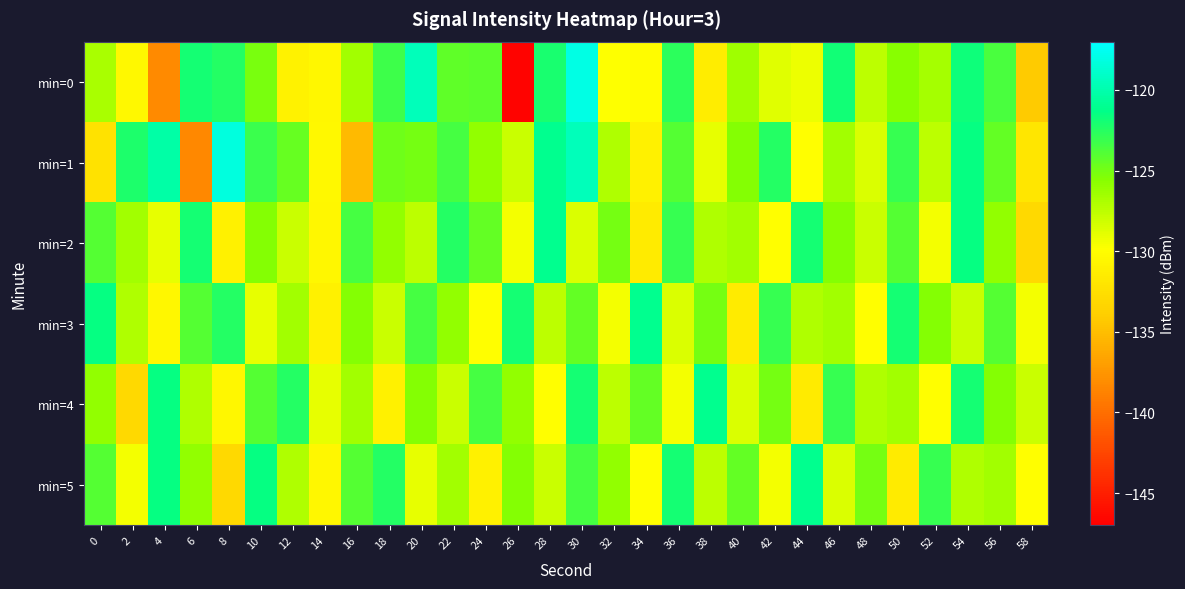

At 58, list the series in order from smallest to largest.

min=0, min=2, min=1, min=5, min=3, min=4